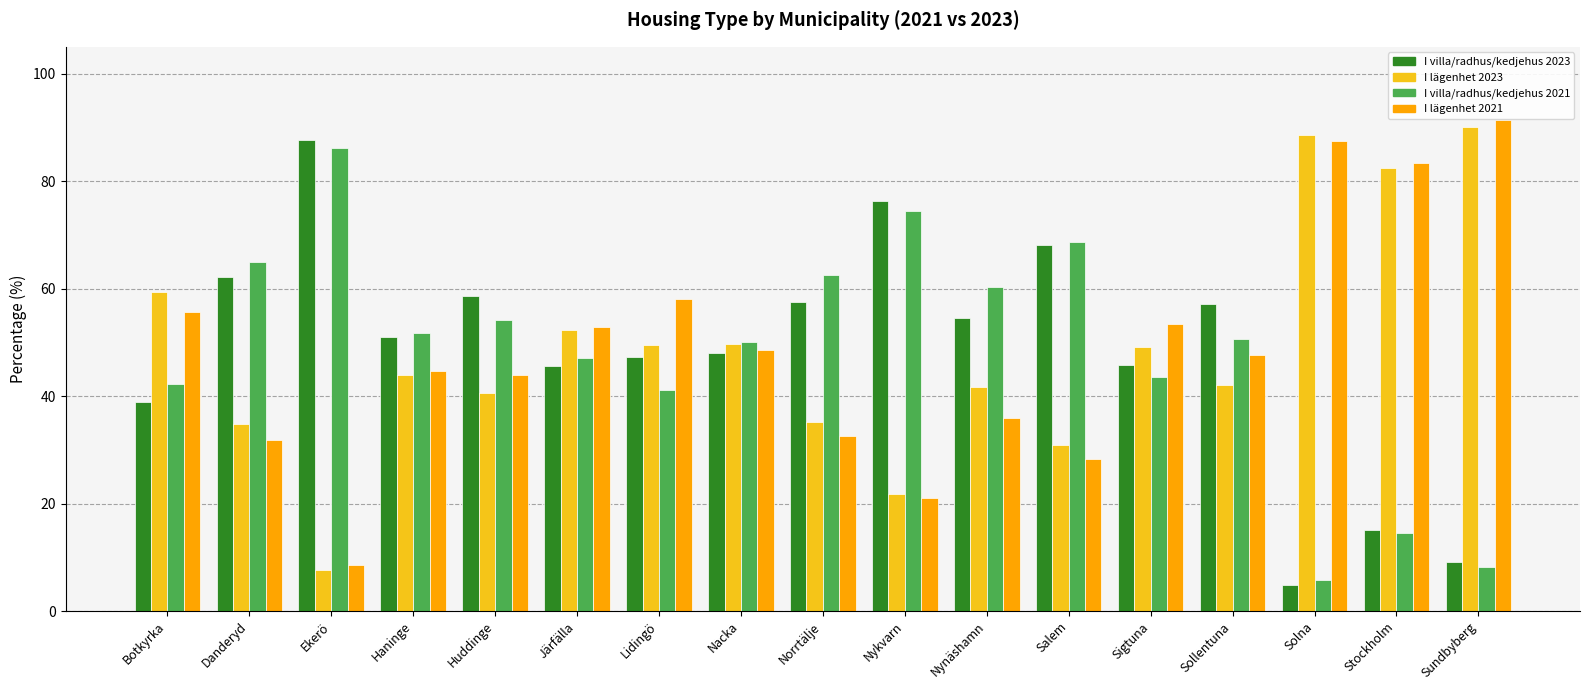

At how many categories does at least one series exceed 78?

4